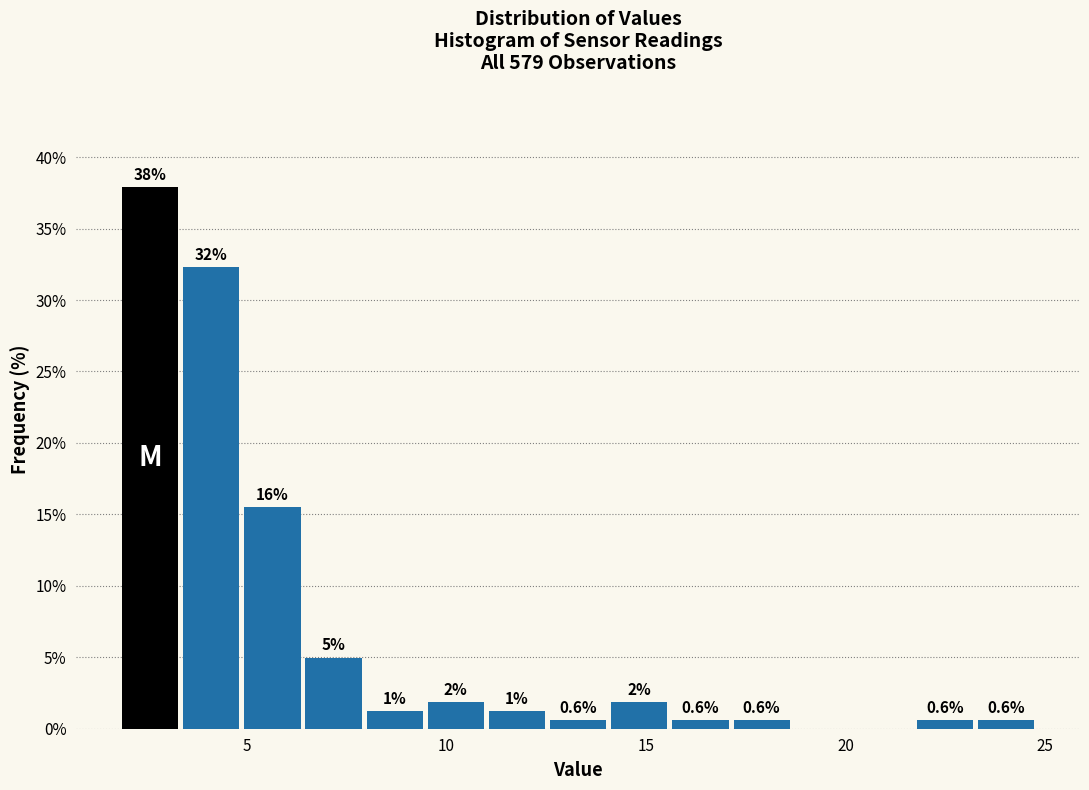

Read against the x-axis, roughly where is the centre of the tallest bar?

2.5